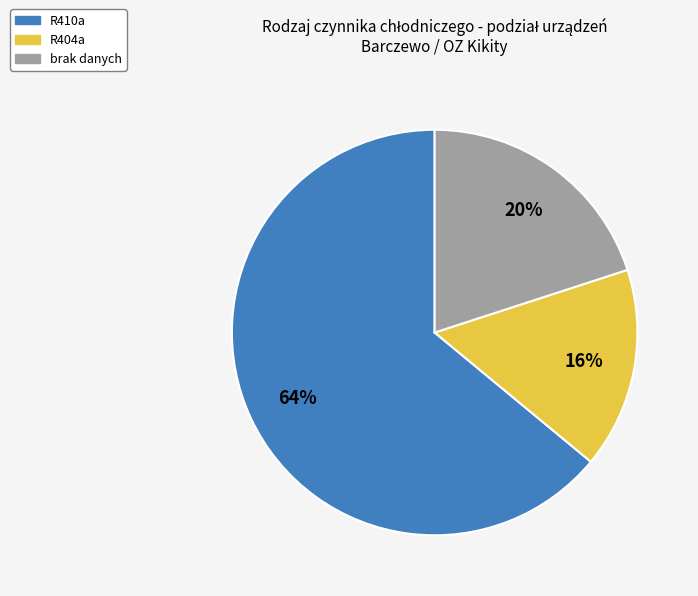

Do R410a and R404a together represent more than half of the pie?

Yes